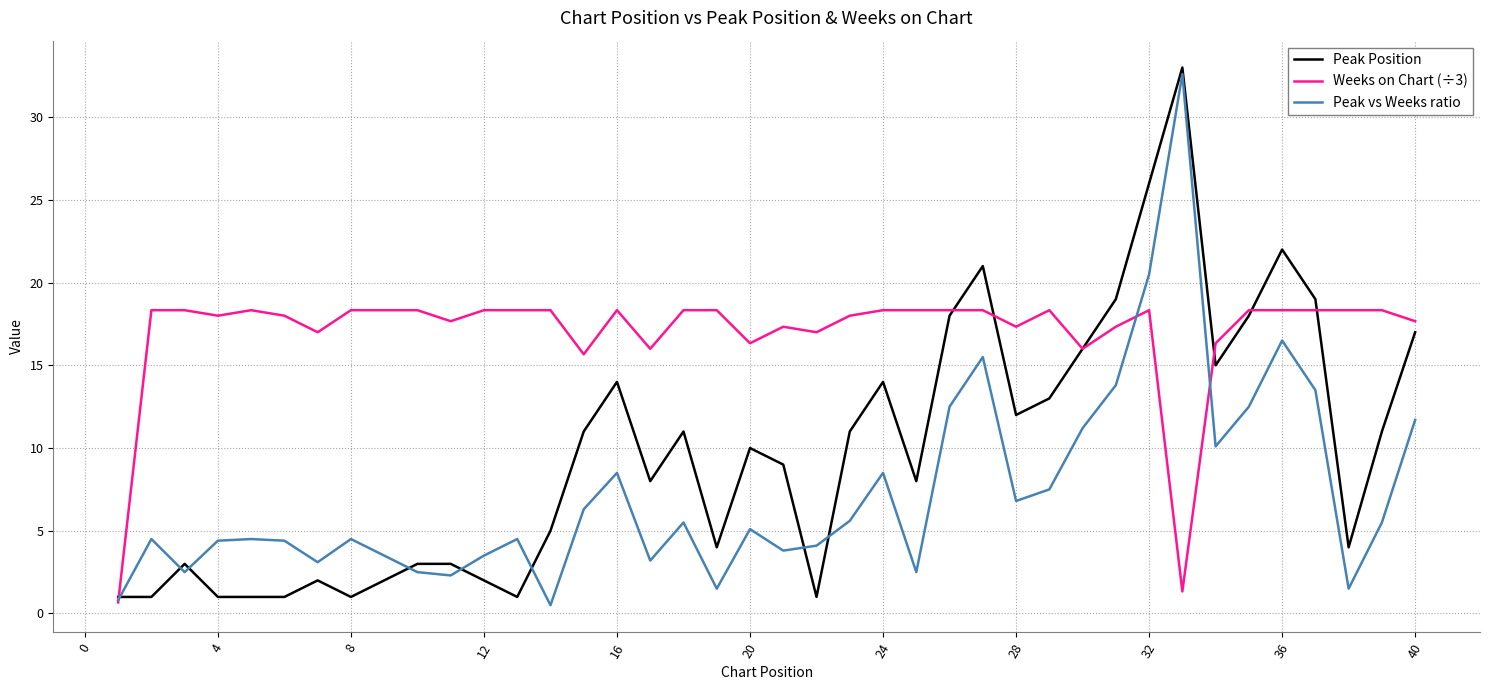

Which series has the largest total across all categories?

Weeks on Chart (÷3)